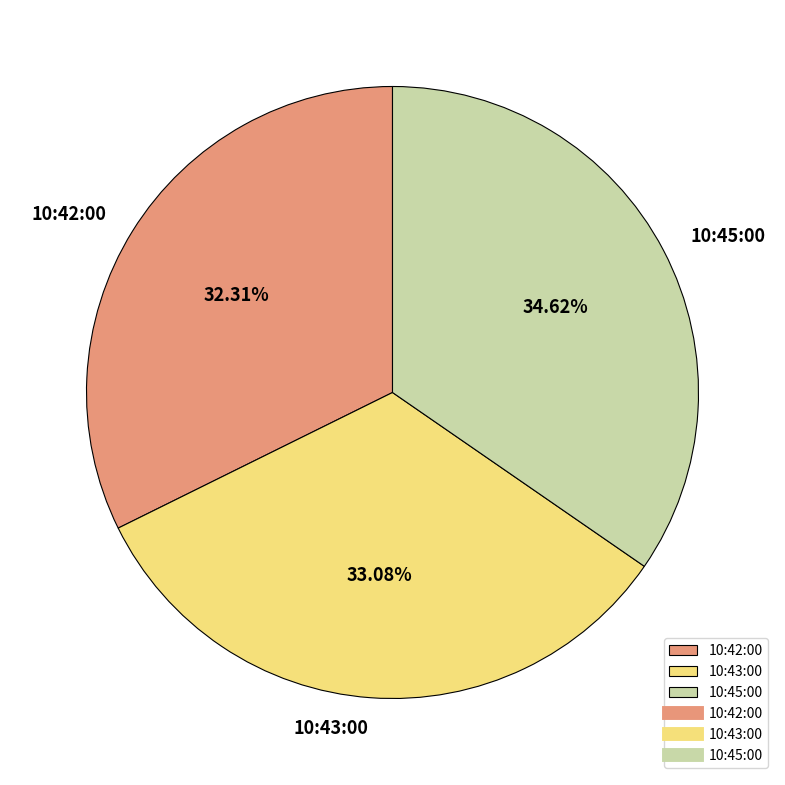

Is 10:43:00 the majority of the pie?

No